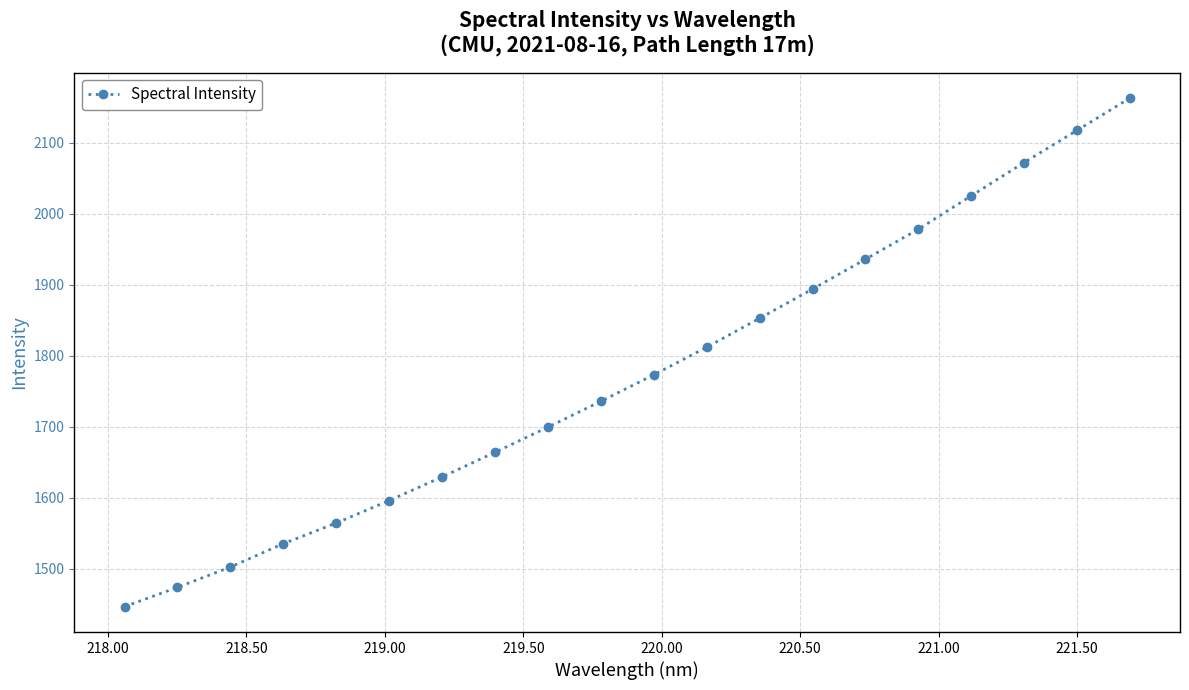

Count the number of data series in this chart.

1